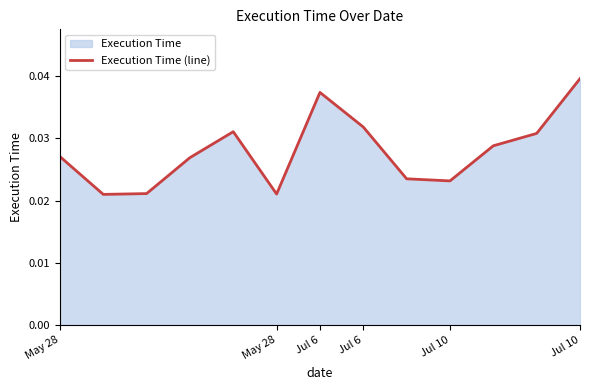

Where is the data nearest to the value 0?

May 28